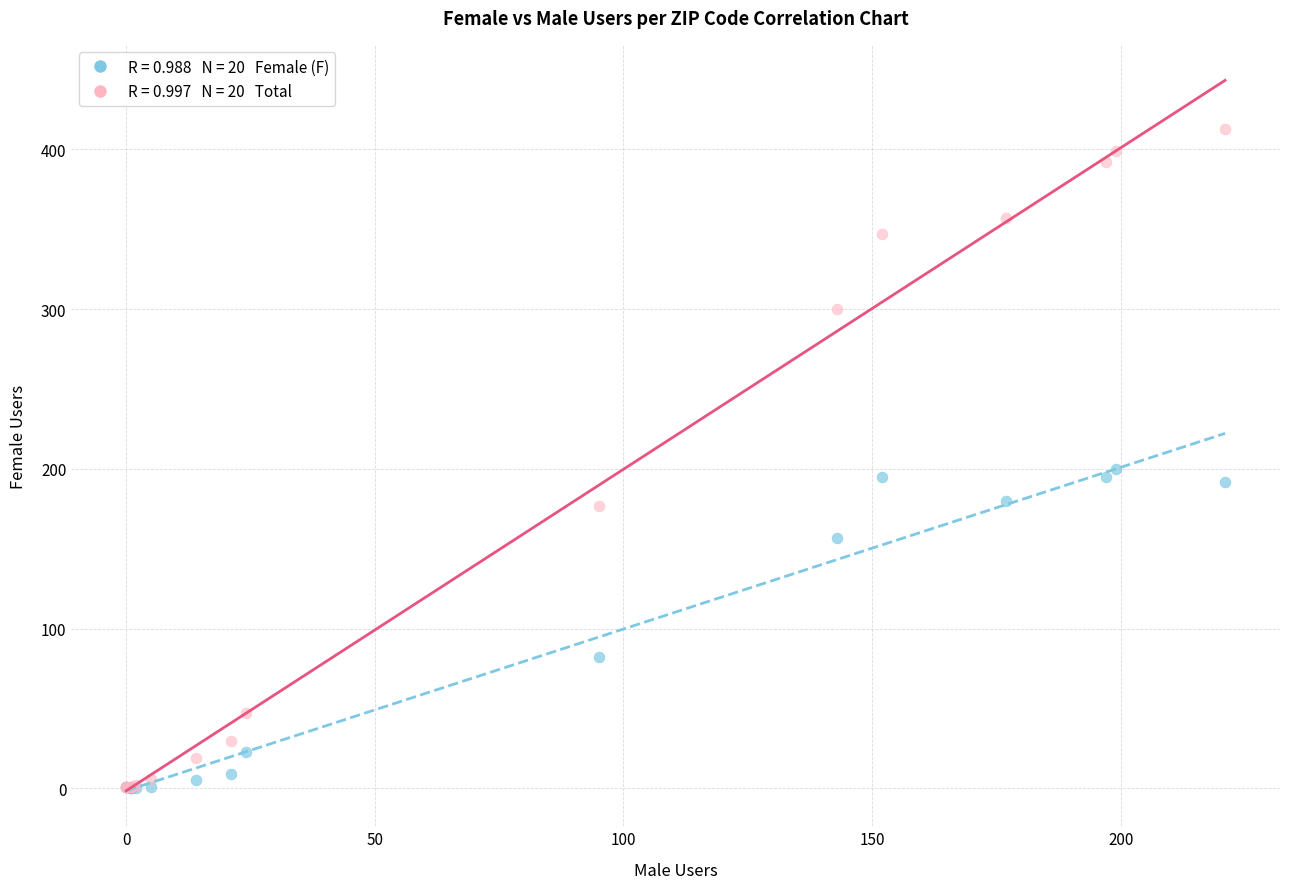

Across all series, what Y value is closest to 206?

200